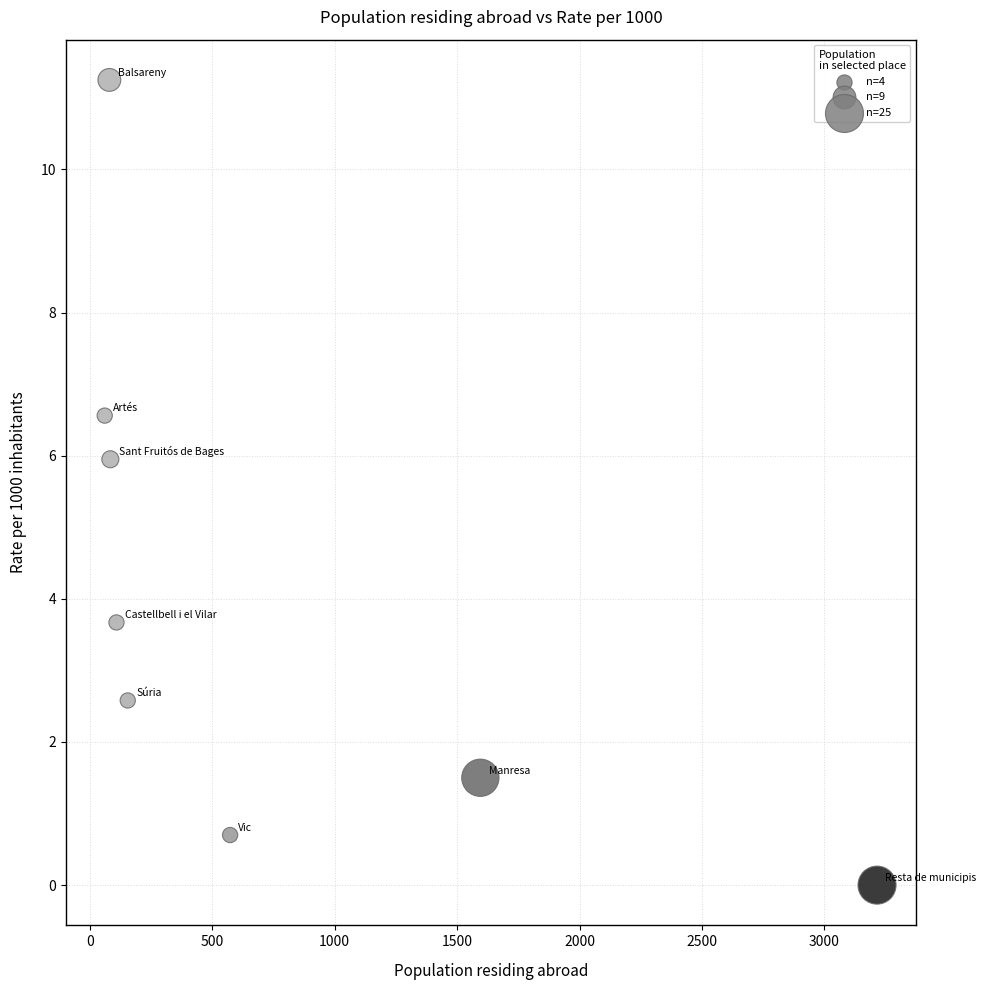

What is the average Y value?

4.0